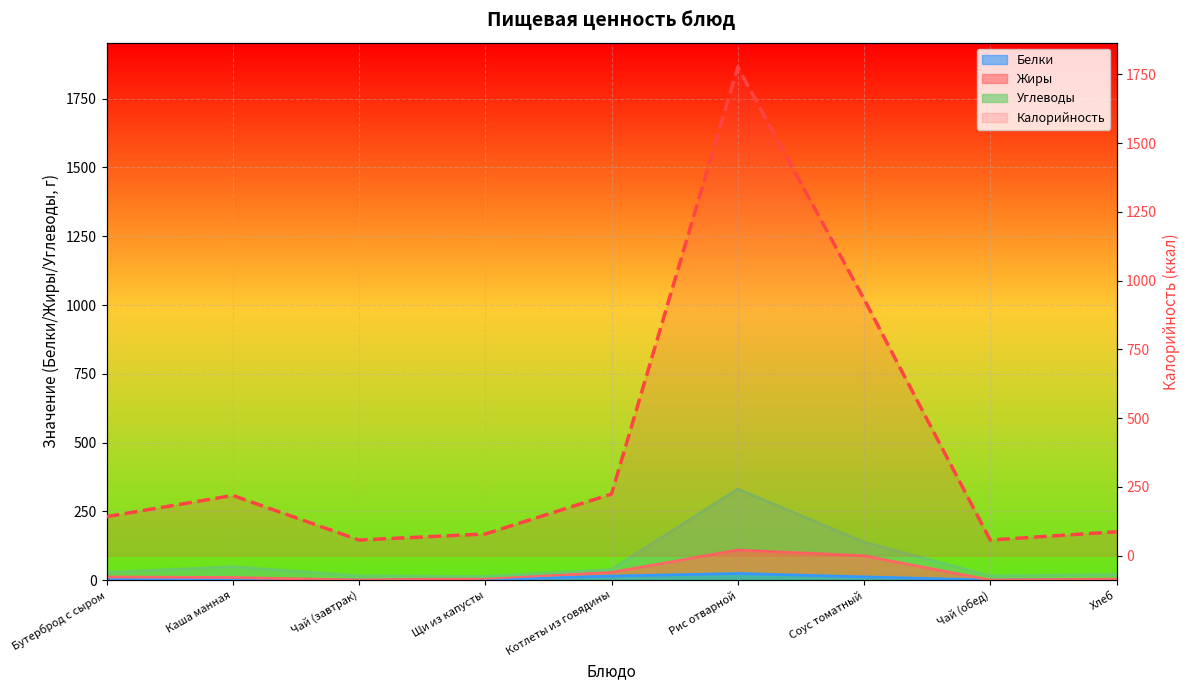

The value at Котлеты из говядины is 81. True or false?

False